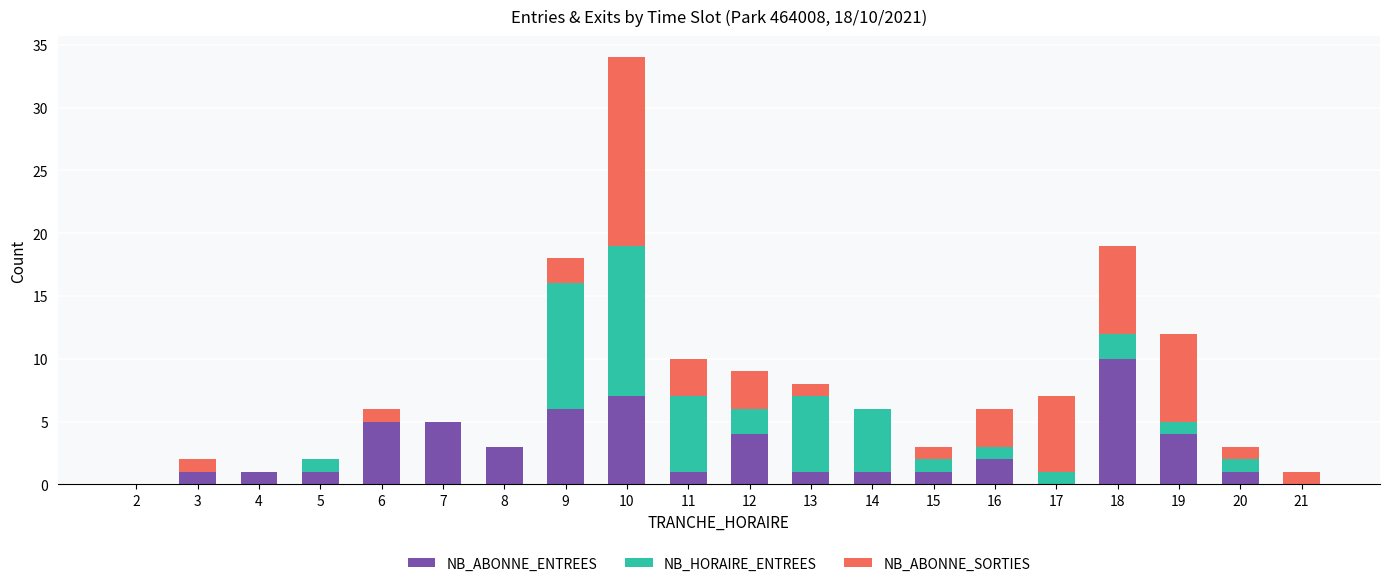

Are the bars grouped side by side (vs. stacked)?

No